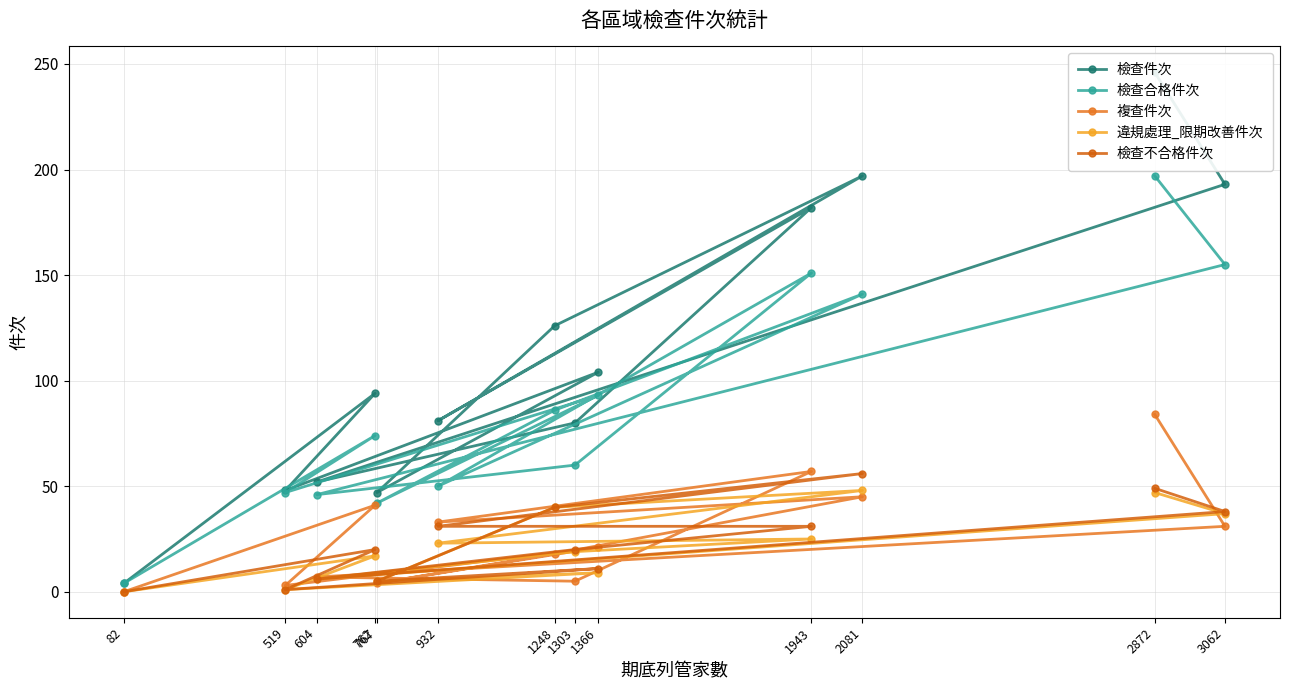

The value of 檢查不合格件次 at 932 is 31. True or false?

True